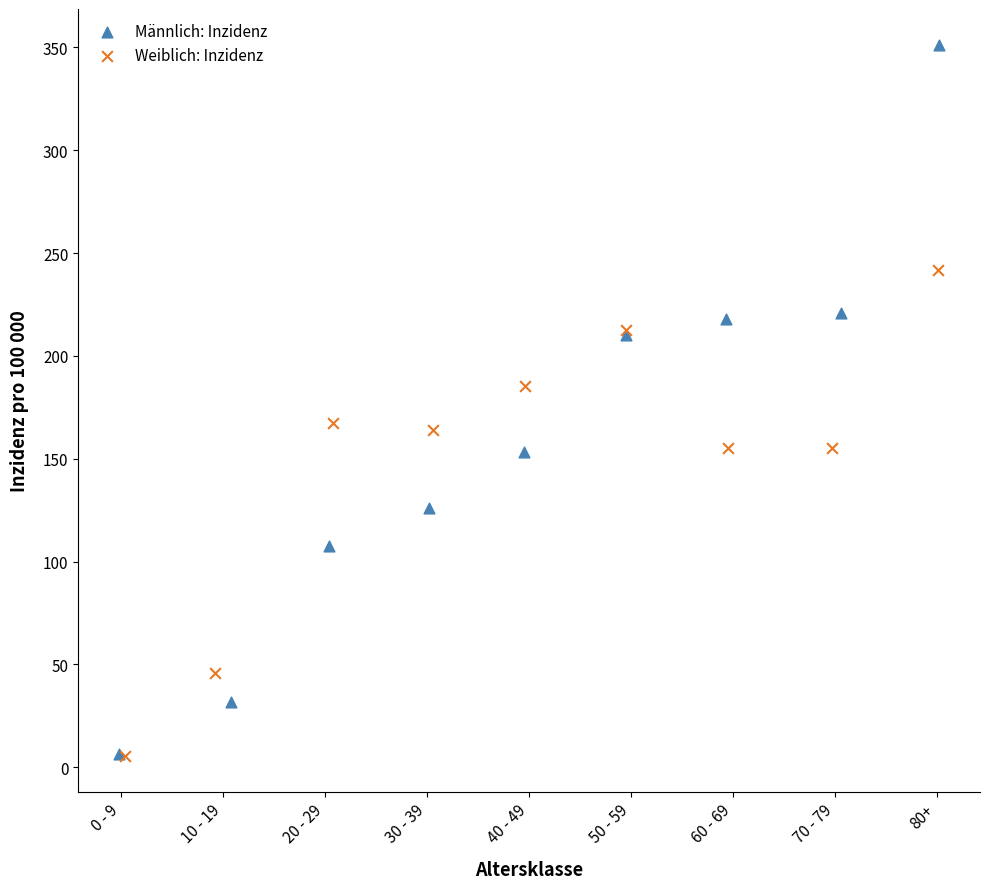

Which series has the largest Y range (max minus min)?

Männlich: Inzidenz